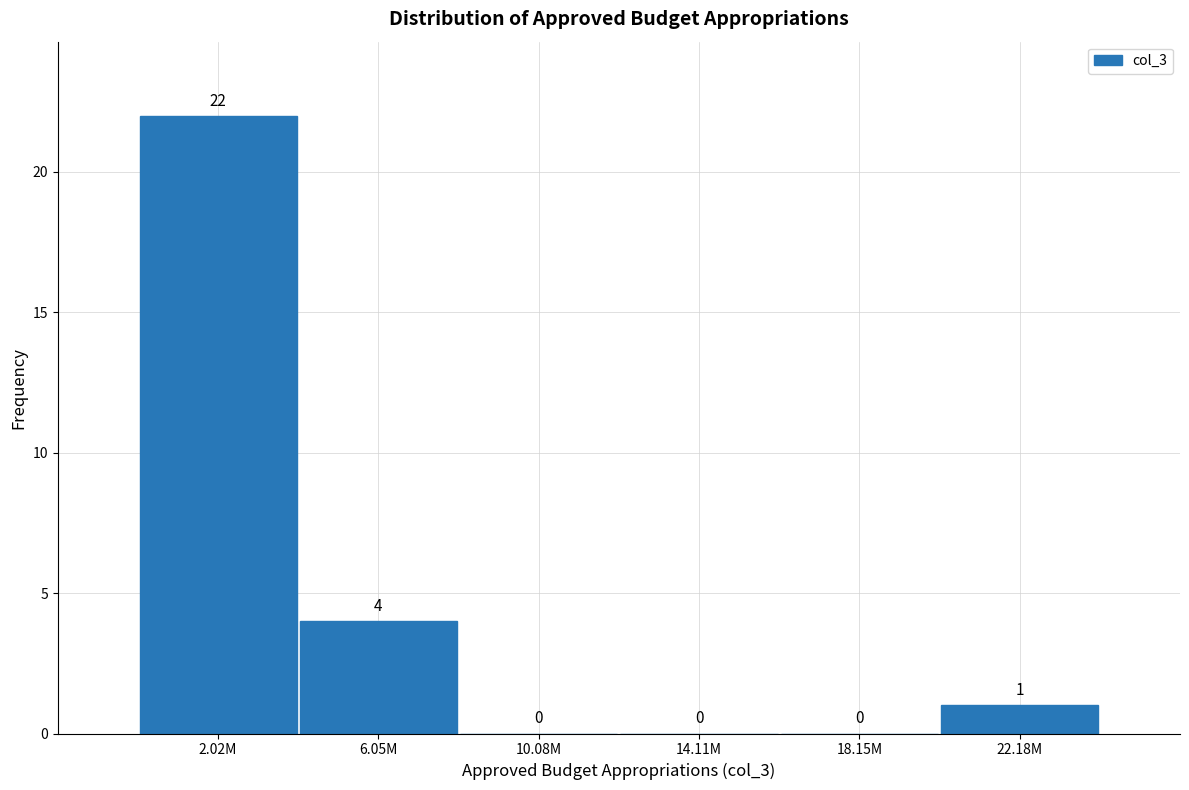

Reading left to right, list all the values displayed in this chart.

2.02M=22	6.05M=4	10.08M=0	14.11M=0	18.15M=0	22.18M=1